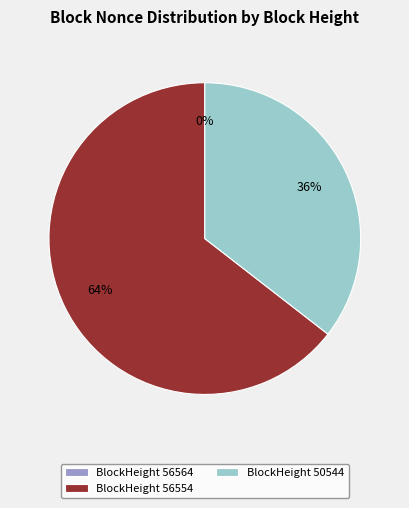

To the nearest percent, what is the difference between the largest and smallest slice percentages?

64%